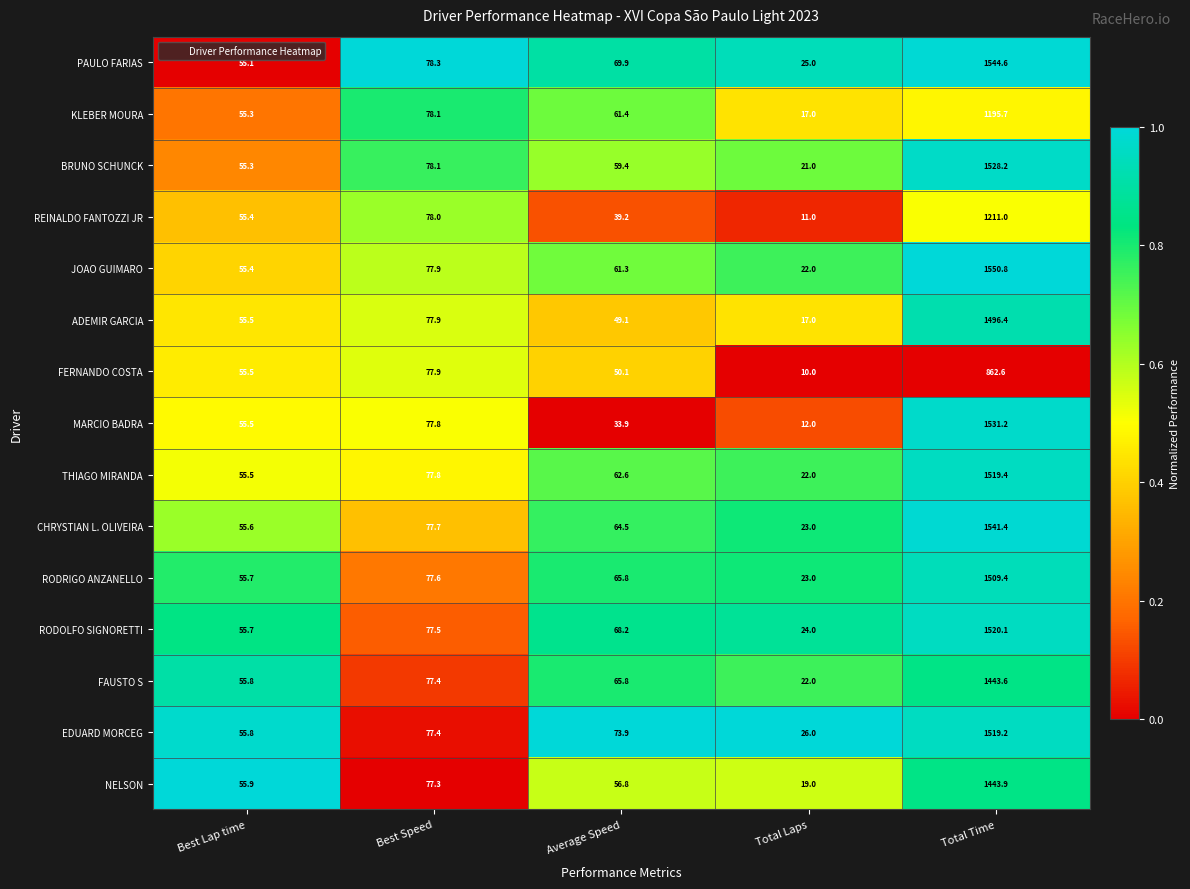

At which label does RODOLFO SIGNORETTI reach its minimum?

Total Laps